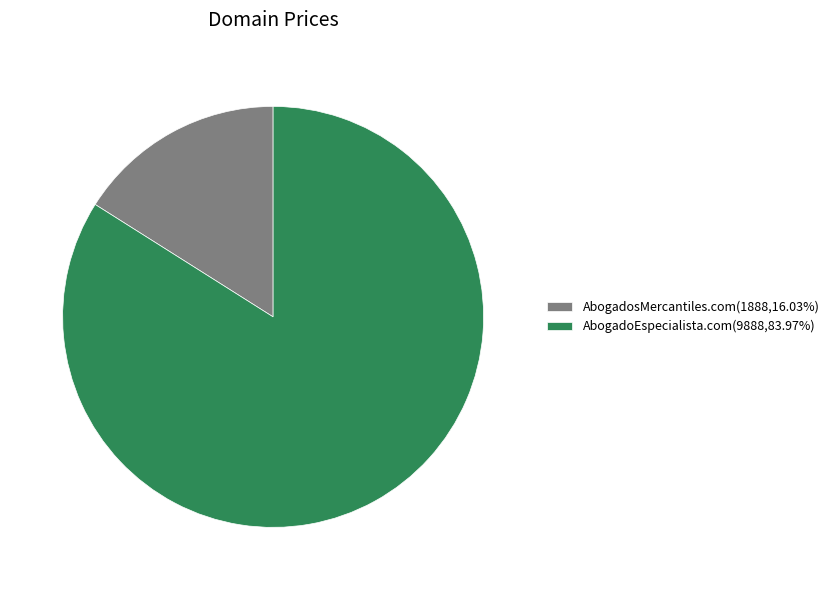

The AbogadoEspecialista.com slice represents 84% of the pie. True or false?

True